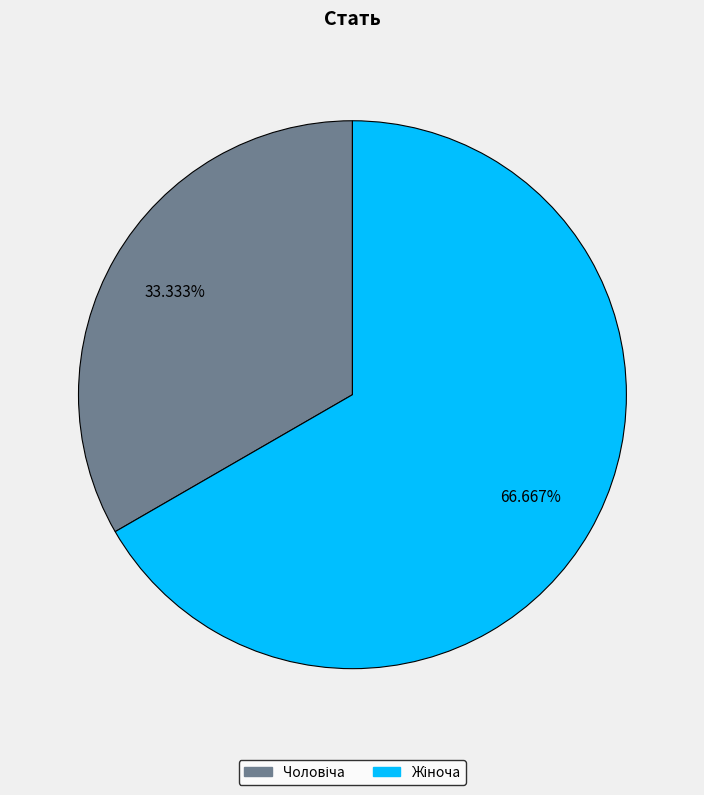

To the nearest percent, what is the difference between the largest and smallest slice percentages?

33%